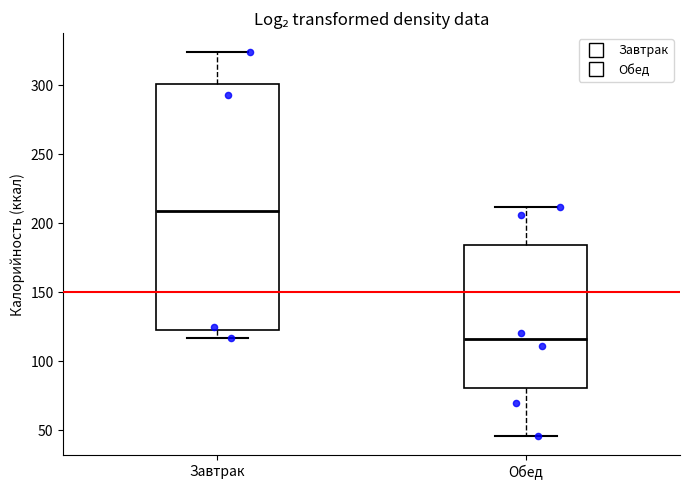

Comparing the boxes themselves (not the whiskers), which one is the tallest?

Завтрак